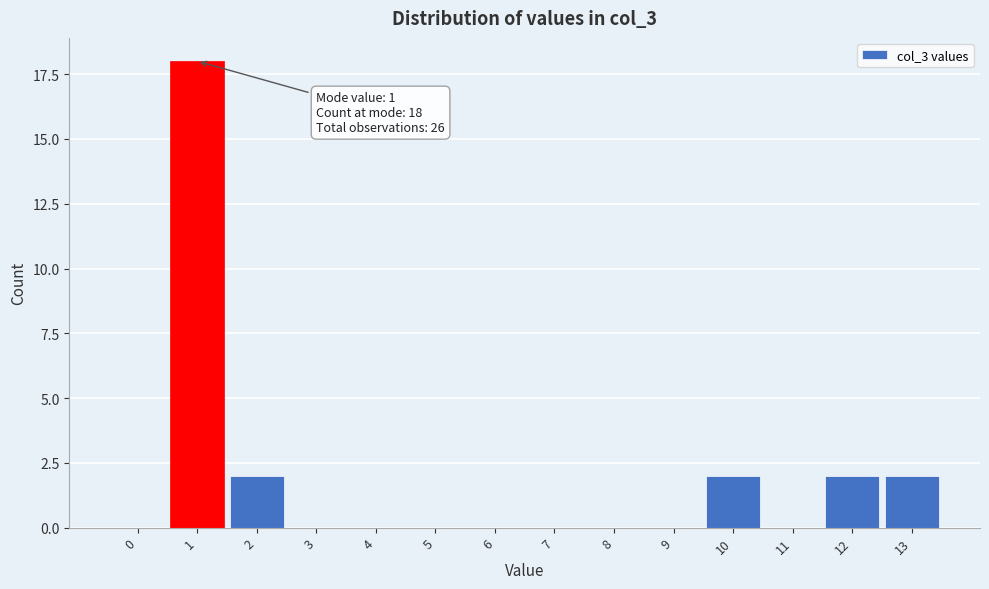

Reading left to right, what are all the values shown in this chart?

0=0	1=18	2=2	3=0	4=0	5=0	6=0	7=0	8=0	9=0	10=2	11=0	12=2	13=2